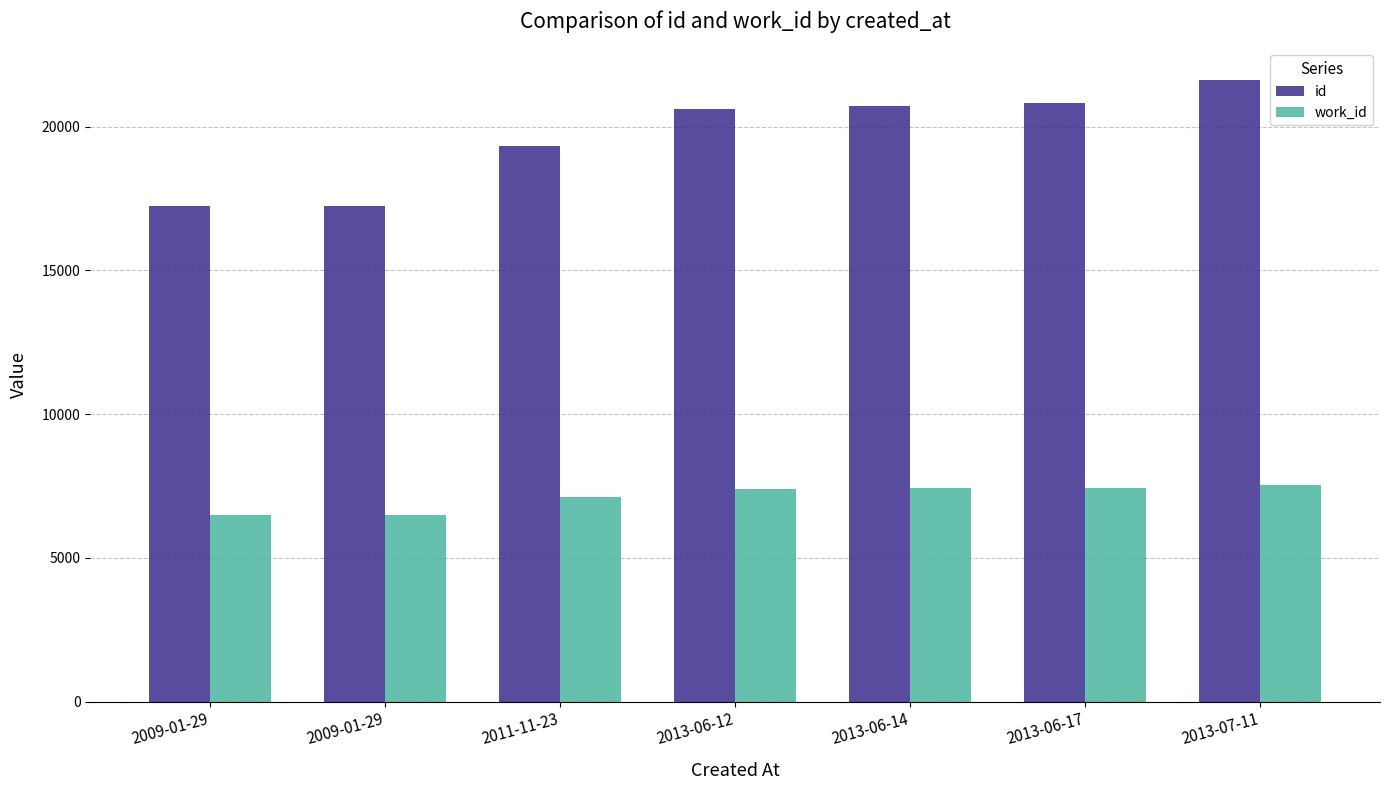

How many data points in work_id are less than 7412?

3